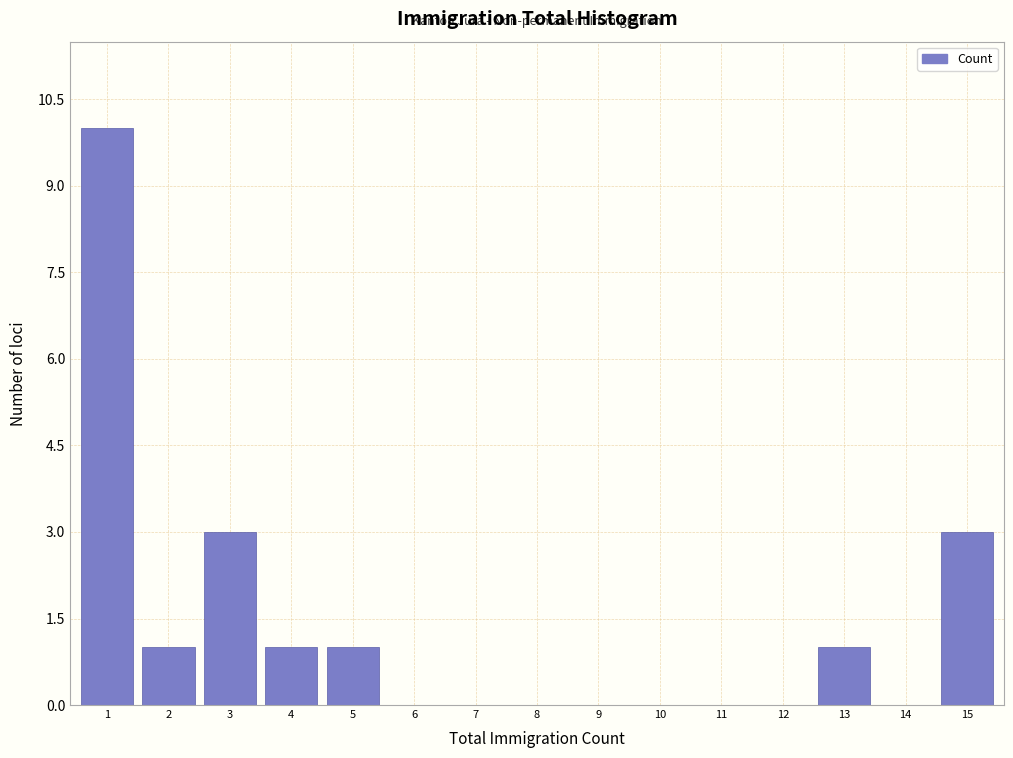

Reading left to right, extract all data points from this chart.

1=10	2=1	3=3	4=1	5=1	6=0	7=0	8=0	9=0	10=0	11=0	12=0	13=1	14=0	15=3